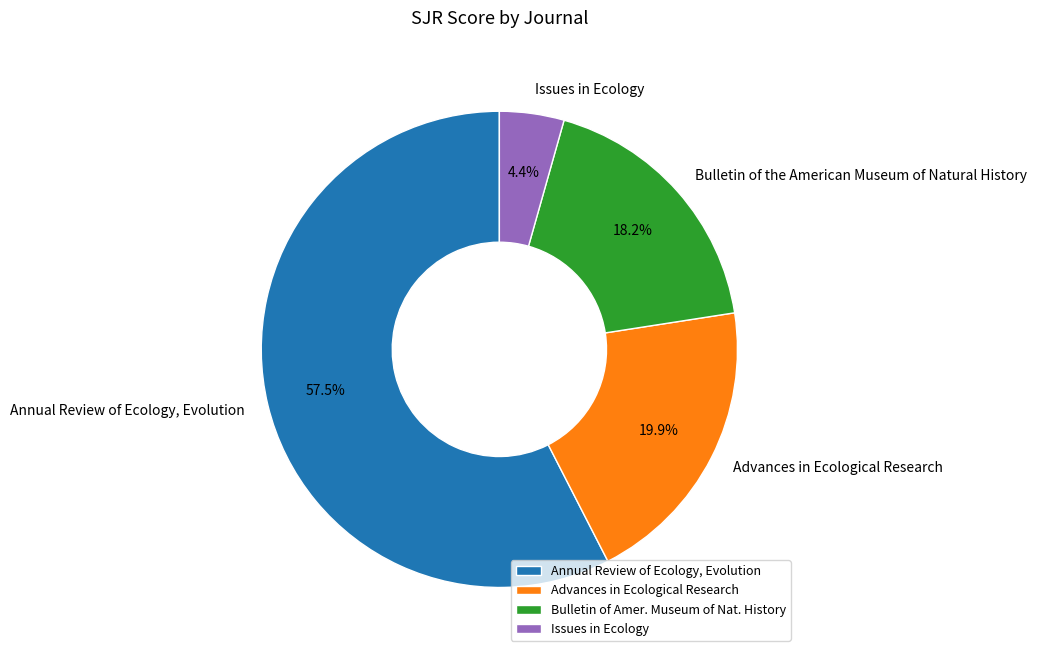

Count the number of slices in the pie.

4